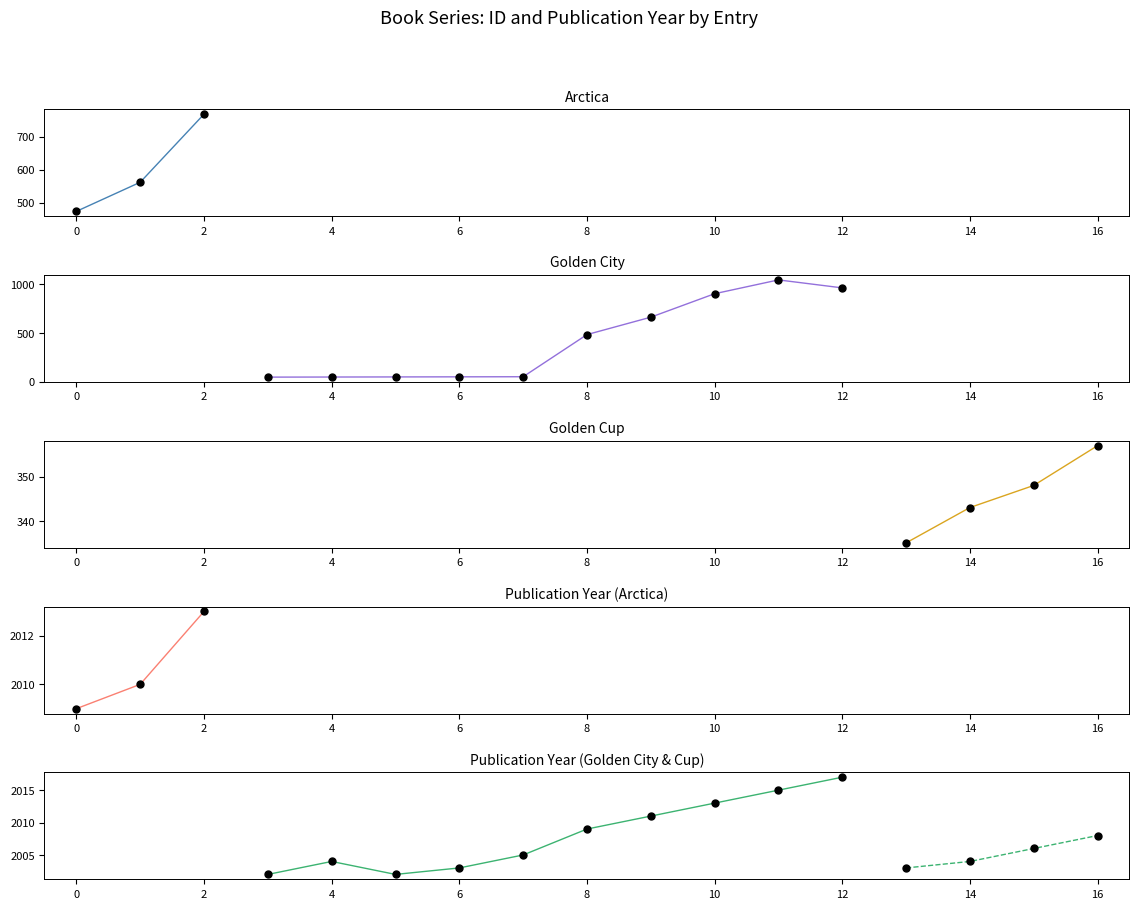

At how many categories does at least one series exceed 1749?

17